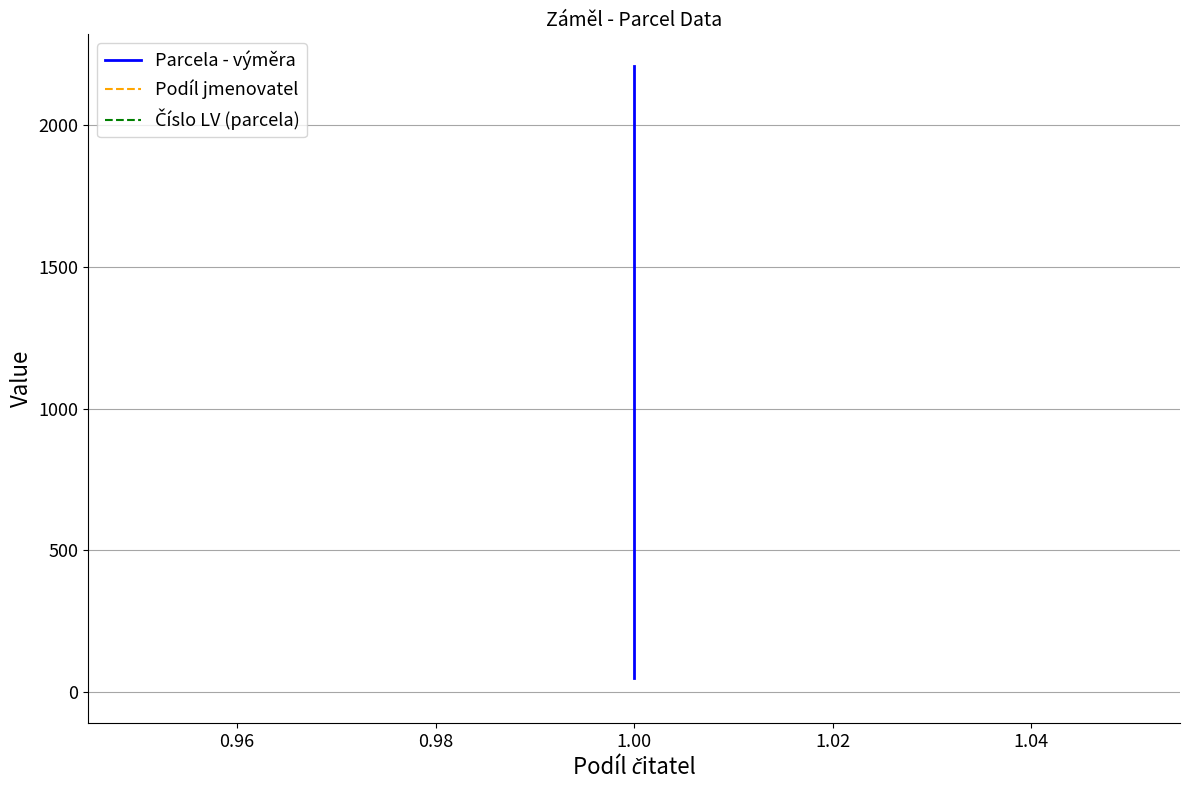

What is the maximum value for Podíl jmenovatel?

1